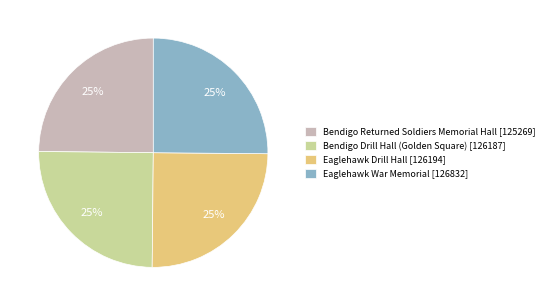

Does Eaglehawk War Memorial [126832] account for over 50% of the chart?

No